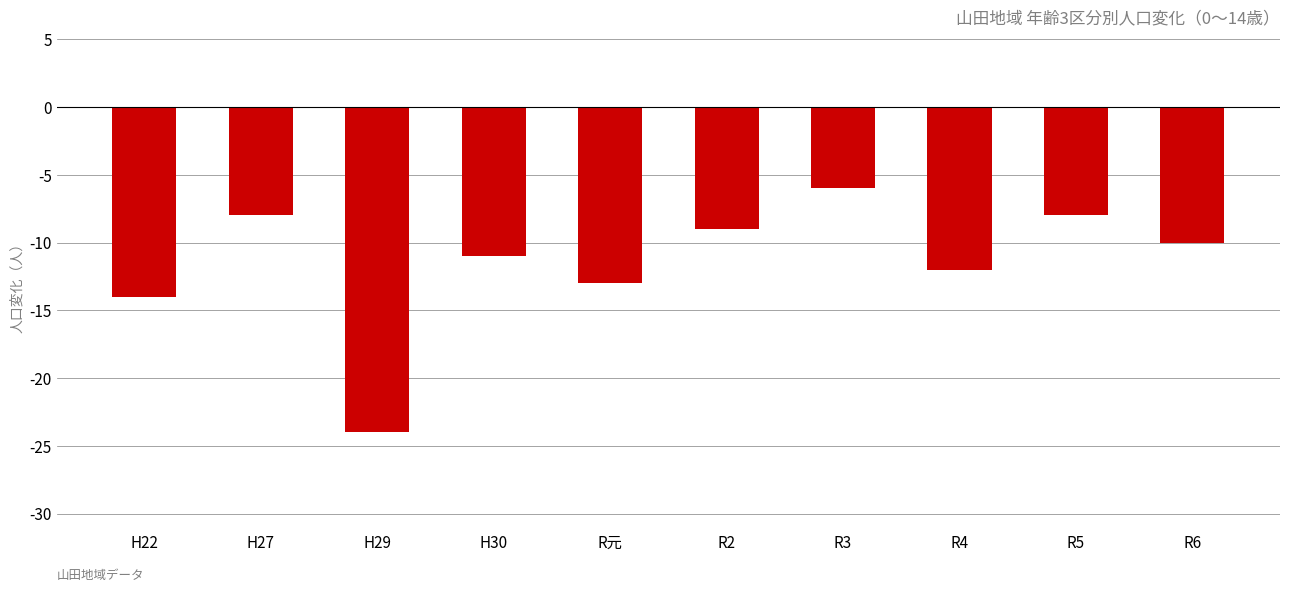

What is the label of the 6th bar from the left?

R2